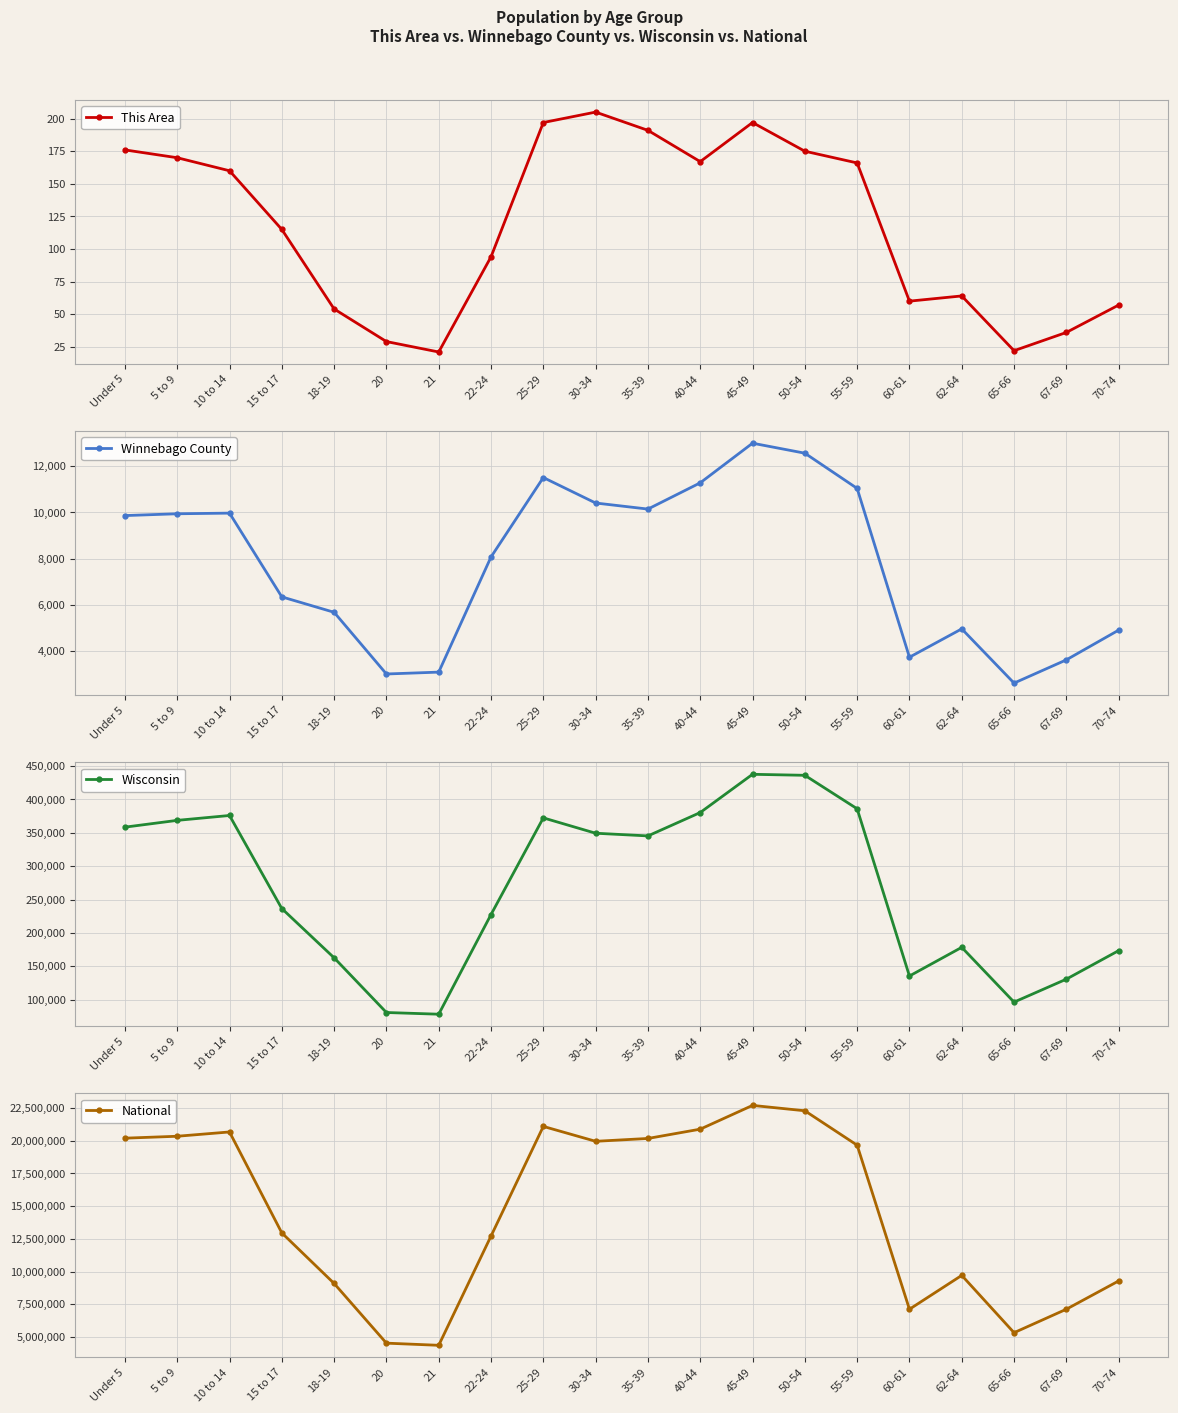

True or false: This Area has a value of 60 at 60-61.

True